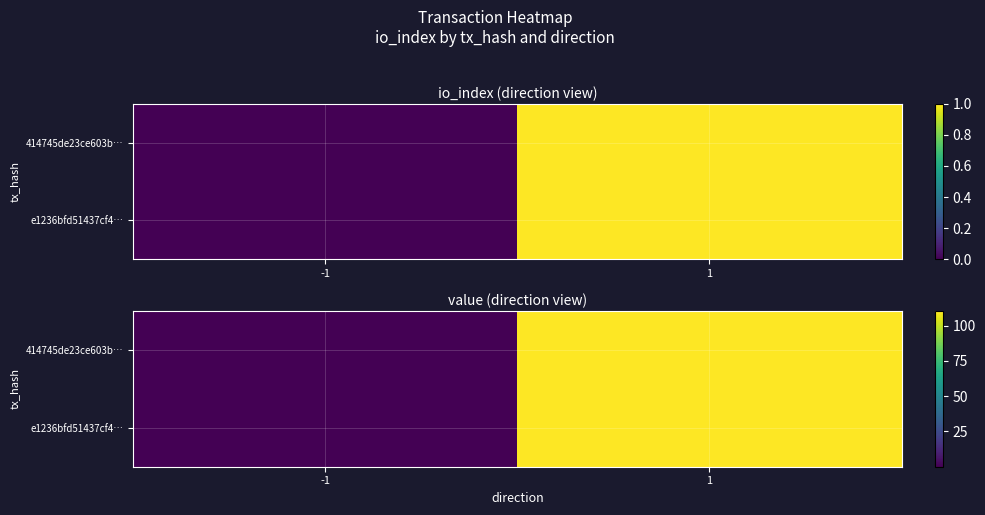

What is the difference between the maximum and minimum values in the e1236bfd51437cf4… series?

110.3